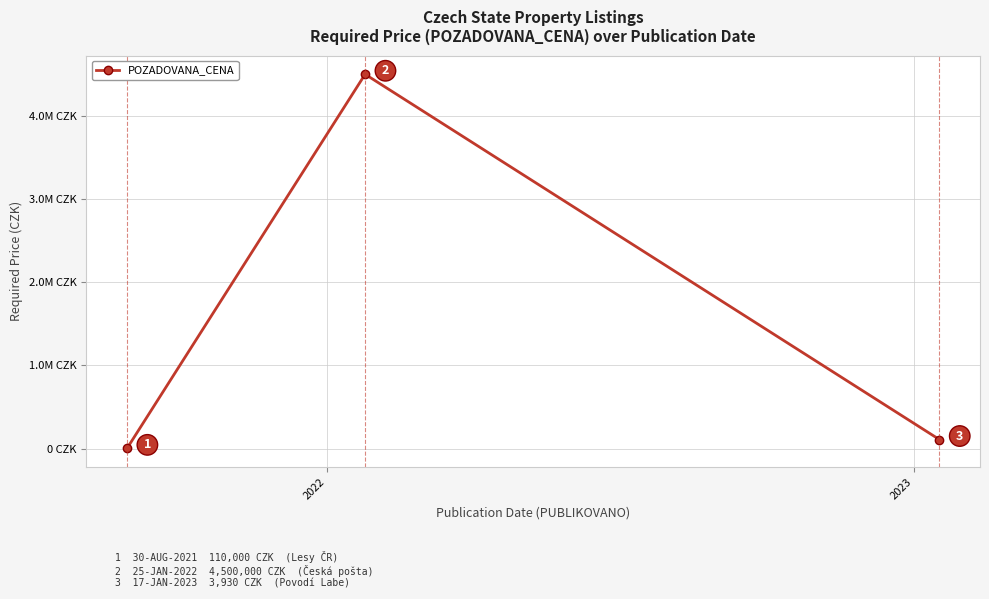

Where does the data first go above 110000?

2022